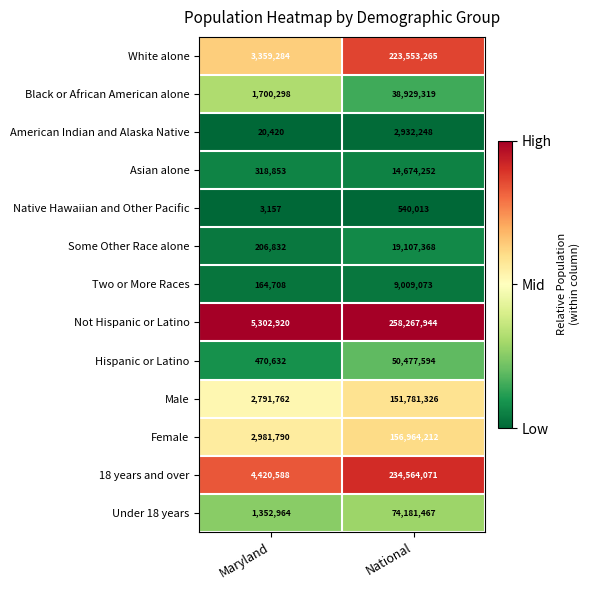

Reading left to right, list all the values displayed in this chart.

White alone: Maryland=3359284	National=223553265
Black or African American alone: Maryland=1700298	National=38929319
American Indian and Alaska Native: Maryland=20420	National=2932248
Asian alone: Maryland=318853	National=14674252
Native Hawaiian and Other Pacific: Maryland=3157	National=540013
Some Other Race alone: Maryland=206832	National=19107368
Two or More Races: Maryland=164708	National=9009073
Not Hispanic or Latino: Maryland=5302920	National=258267944
Hispanic or Latino: Maryland=470632	National=50477594
Male: Maryland=2791762	National=151781326
Female: Maryland=2981790	National=156964212
18 years and over: Maryland=4420588	National=234564071
Under 18 years: Maryland=1352964	National=74181467